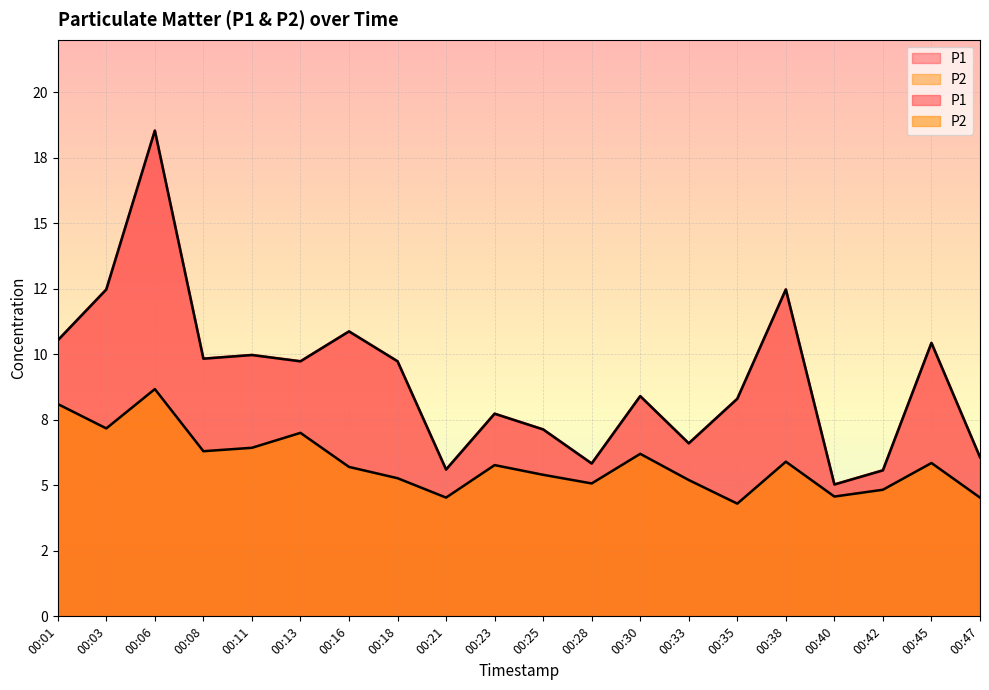

Rank the series by their average value, from lowest to highest.

P2, P1